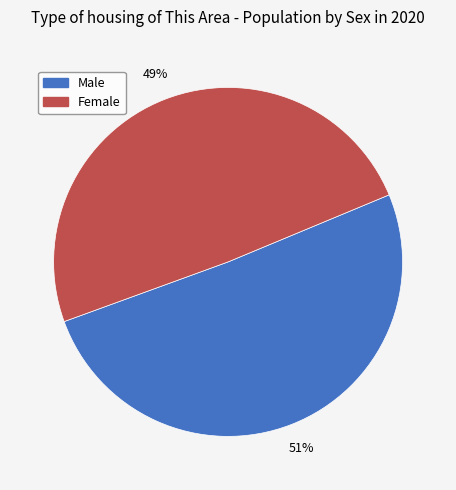

How many slices are in this pie chart?

2